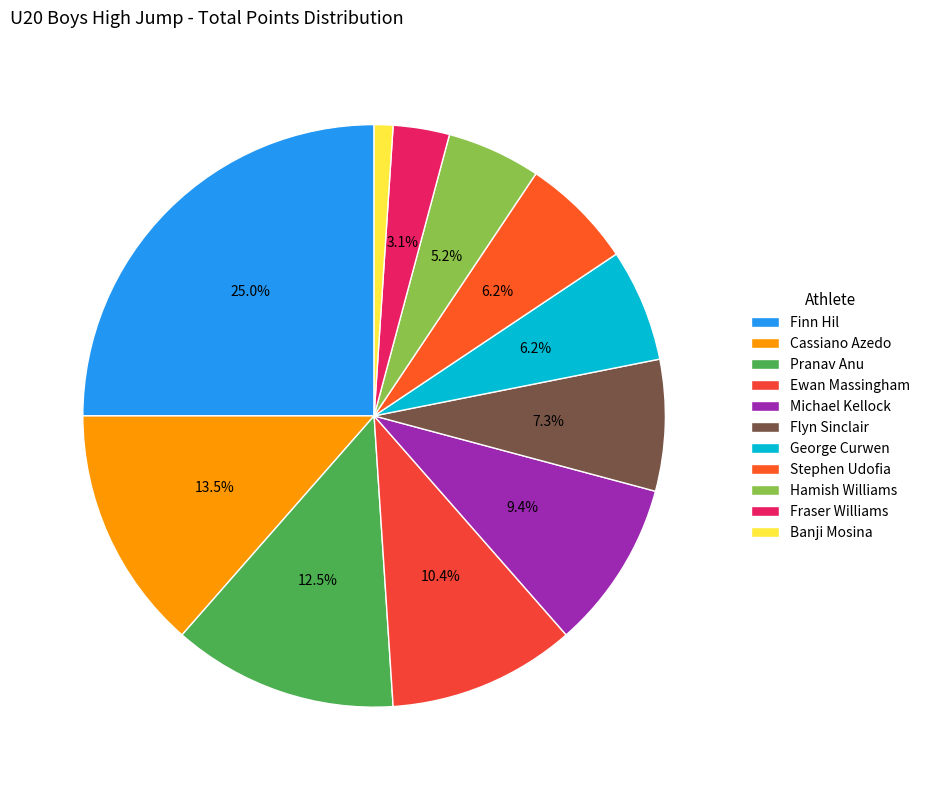

What is the largest slice in the pie chart?

Finn Hil